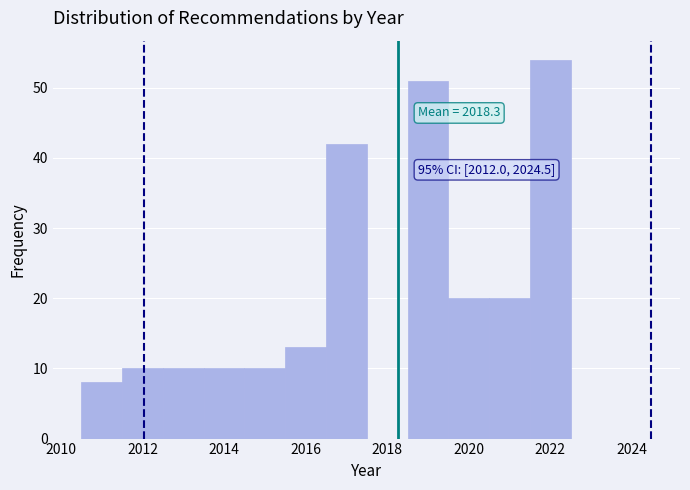

Over which range of the x-axis is the bar tallest?

2021.5 to 2022.5